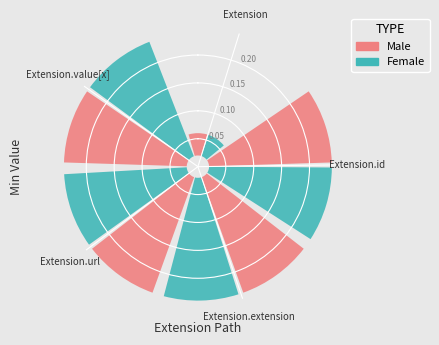

Does Extension represent more than half of the total?

No